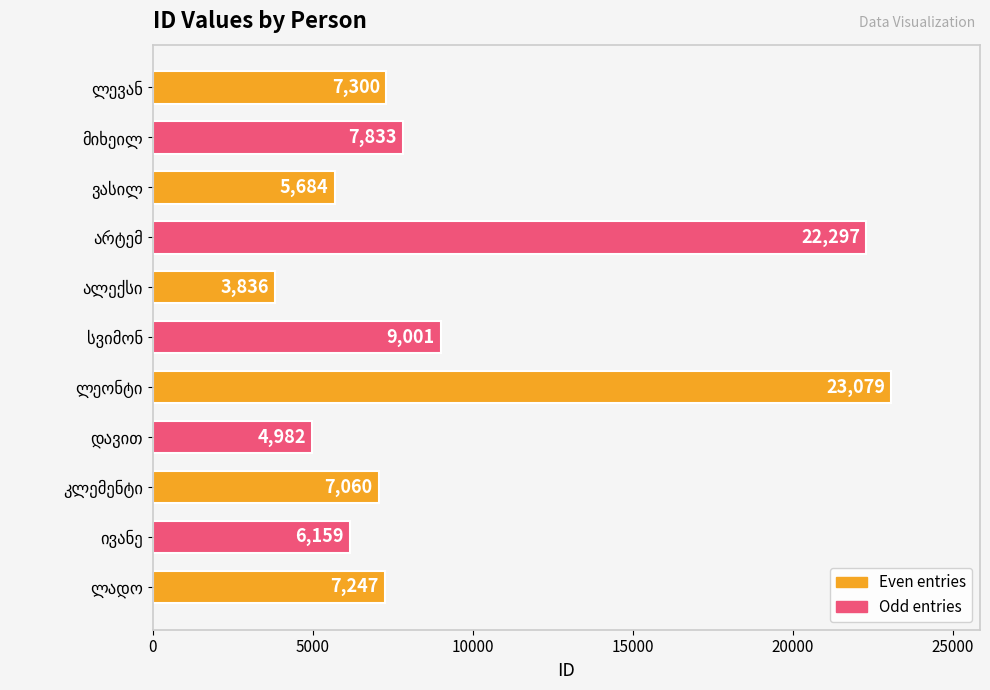

Reading bottom to top, extract all data points from this chart.

7247	6159	7060	4982	23079	9001	3836	22297	5684	7833	7300